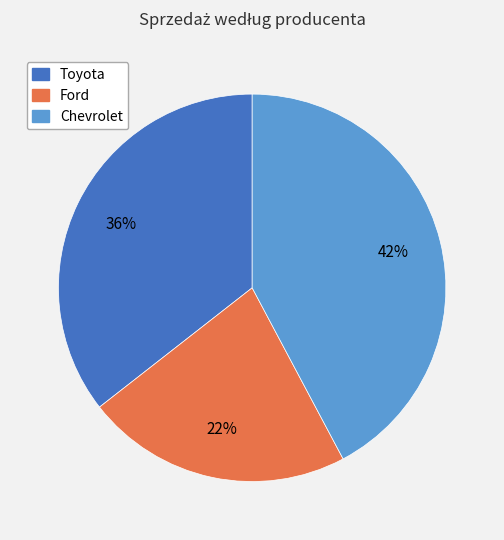

To the nearest percent, what is the difference between the Chevrolet and Ford slice percentages?

20%